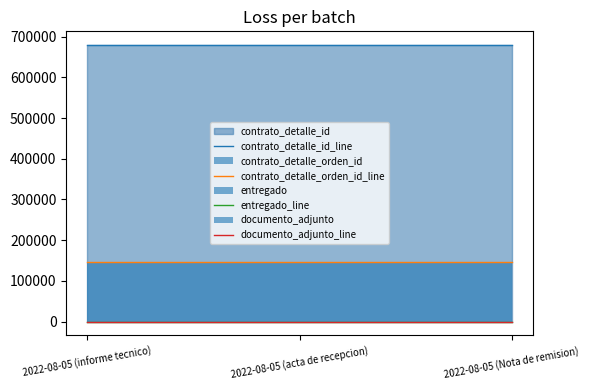

What is the label of the 1st point from the right?

2022-08-05 (Nota de remision)